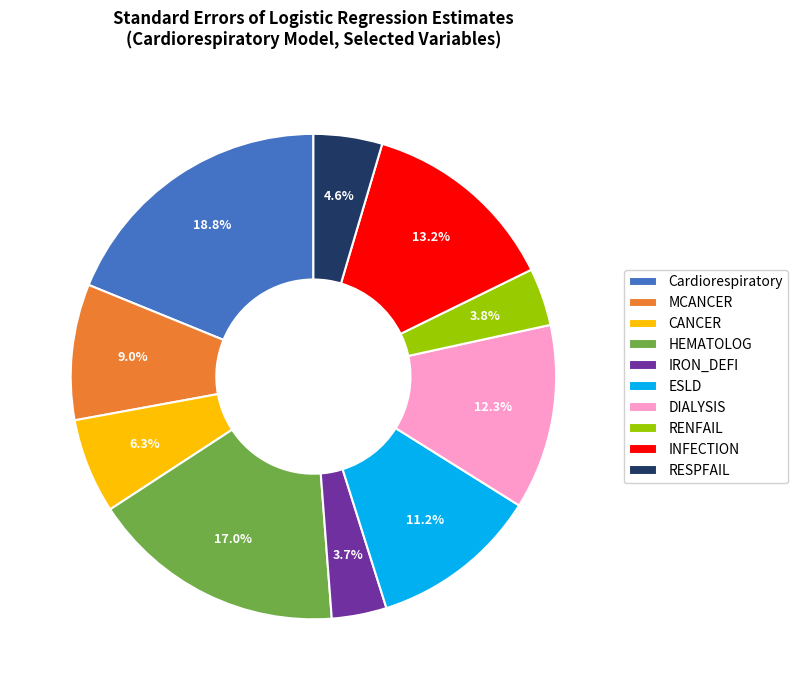

How many slices are in this pie chart?

10